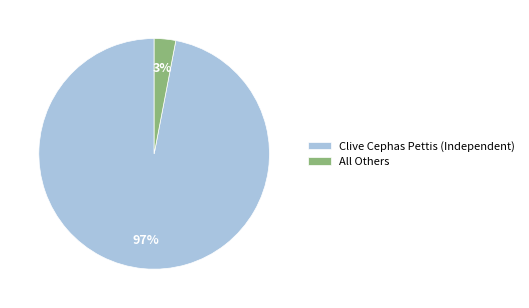

Is the sum of All Others and Clive Cephas Pettis (Independent) greater than half?

Yes